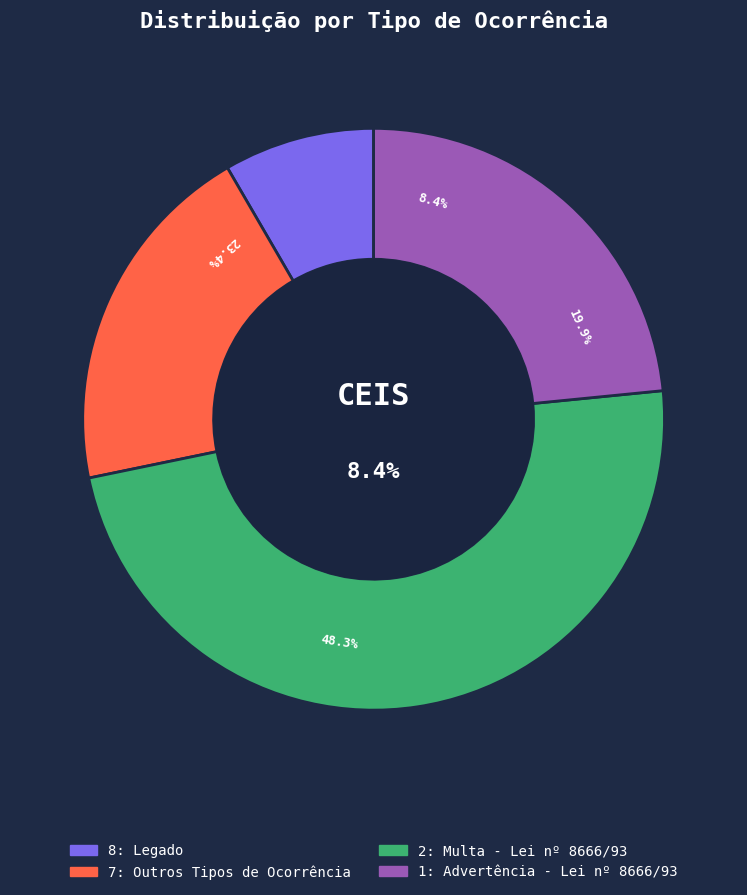

Rank the categories by value from lowest to highest.

8: Legado, 7: Outros Tipos de Ocorrência, 1: Advertência - Lei nº 8666/93, 2: Multa - Lei nº 8666/93